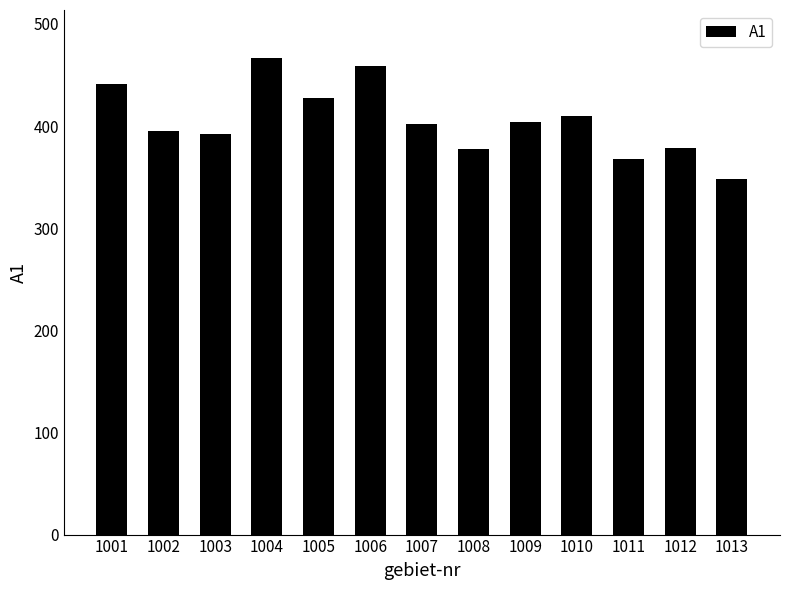

What is the sum of all values?

5271